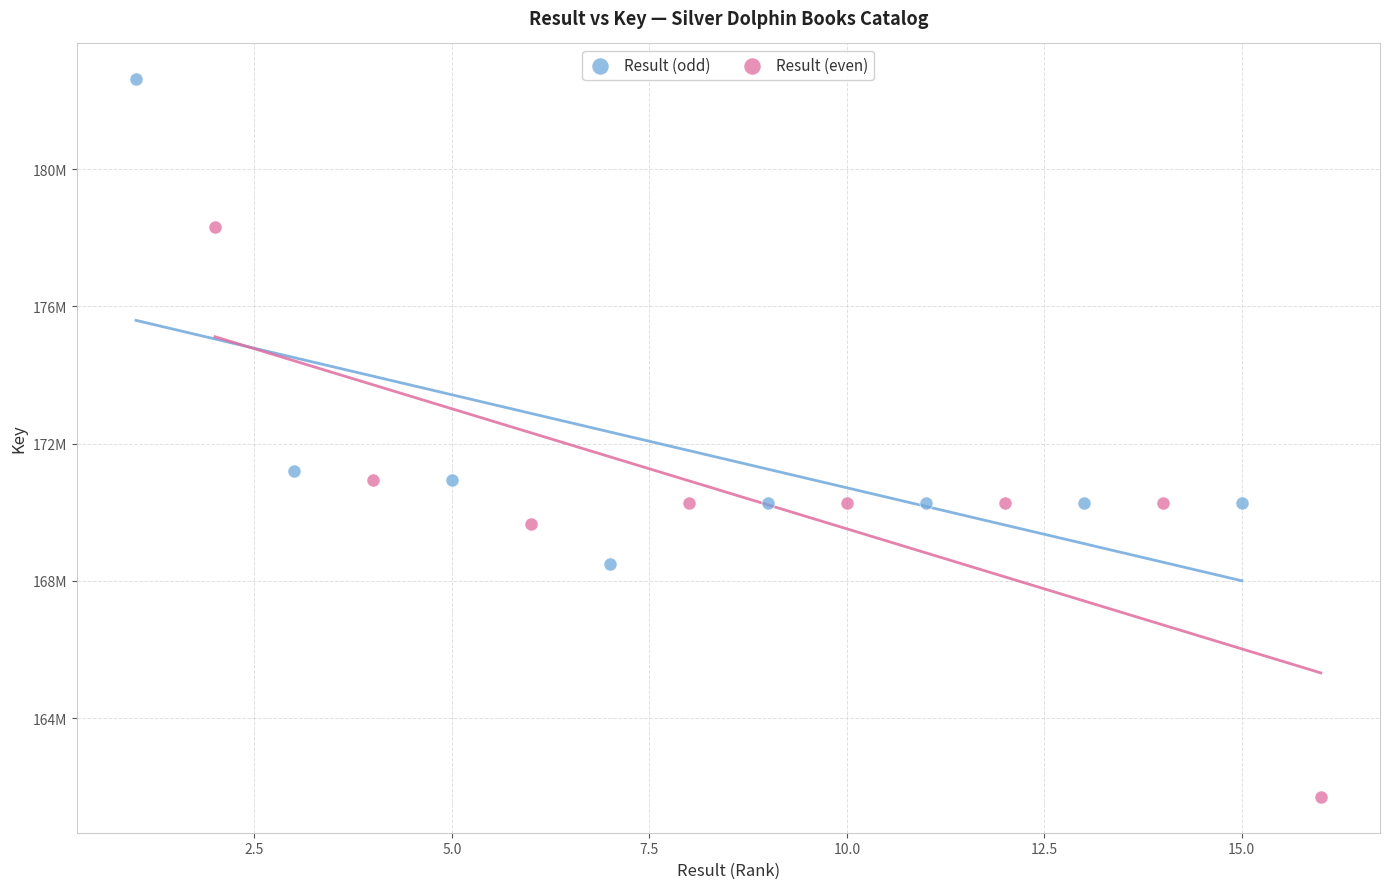

Which series has the largest Y range (max minus min)?

Result (even)